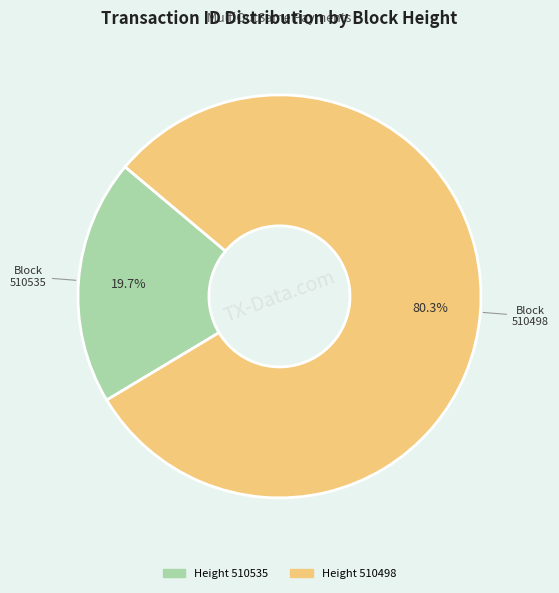

To the nearest percent, what is the difference between the largest and smallest slice percentages?

61%